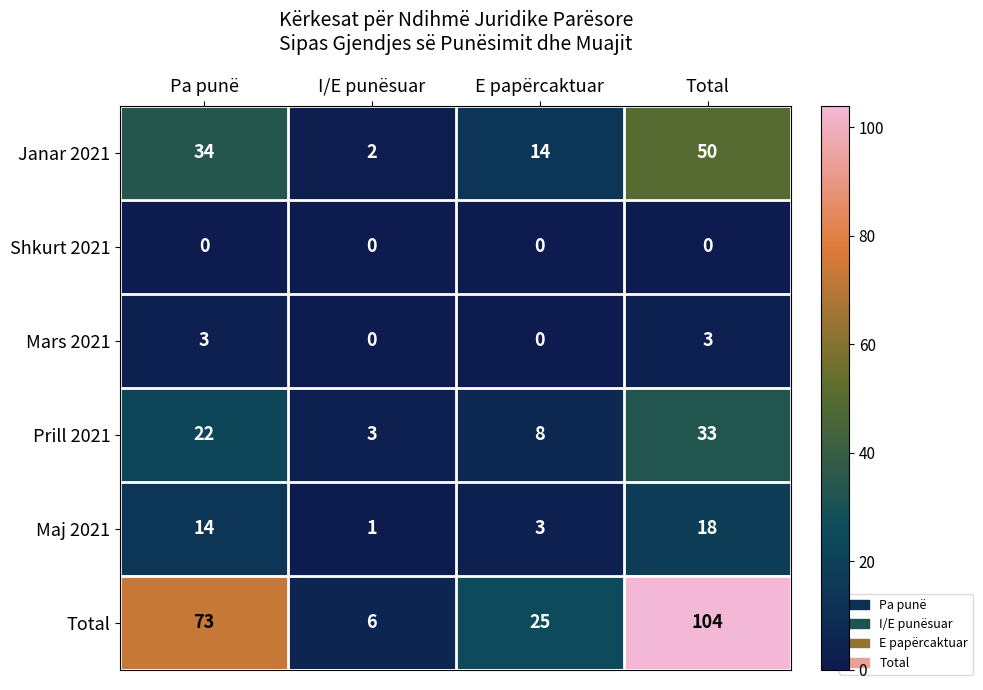

Read the Prill 2021 value at Total.

33